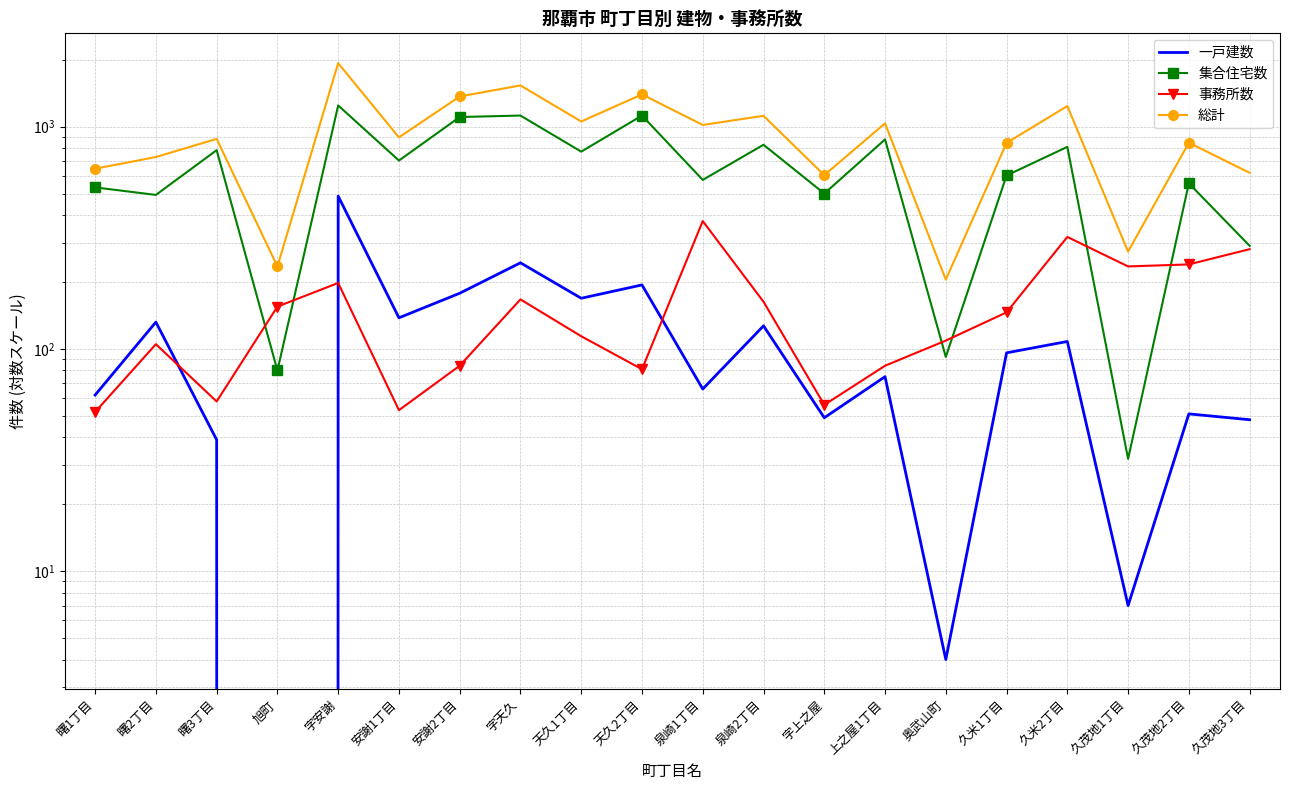

Reading left to right, transcribe all the data shown in this chart.

一戸建数: 曙1丁目=62	曙2丁目=132	曙3丁目=39	旭町=0	字安謝=487	安謝1丁目=138	安謝2丁目=178	字天久=244	天久1丁目=169	天久2丁目=194	泉崎1丁目=66	泉崎2丁目=127	字上之屋=49	上之屋1丁目=75	奥武山町=4	久米1丁目=96	久米2丁目=108	久茂地1丁目=7	久茂地2丁目=51	久茂地3丁目=48
集合住宅数: 曙1丁目=533	曙2丁目=493	曙3丁目=784	旭町=80	字安謝=1246	安謝1丁目=704	安謝2丁目=1105	字天久=1122	天久1丁目=772	天久2丁目=1122	泉崎1丁目=576	泉崎2丁目=829	字上之屋=500	上之屋1丁目=876	奥武山町=92	久米1丁目=603	久米2丁目=811	久茂地1丁目=32	久茂地2丁目=556	久茂地3丁目=291
事務所数: 曙1丁目=52	曙2丁目=105	曙3丁目=58	旭町=155	字安謝=198	安謝1丁目=53	安謝2丁目=84	字天久=167	天久1丁目=114	天久2丁目=81	泉崎1丁目=376	泉崎2丁目=163	字上之屋=56	上之屋1丁目=84	奥武山町=109	久米1丁目=146	久米2丁目=319	久茂地1丁目=235	久茂地2丁目=240	久茂地3丁目=281
総計: 曙1丁目=647	曙2丁目=730	曙3丁目=881	旭町=235	字安謝=1931	安謝1丁目=895	安謝2丁目=1367	字天久=1533	天久1丁目=1055	天久2丁目=1397	泉崎1丁目=1018	泉崎2丁目=1119	字上之屋=605	上之屋1丁目=1035	奥武山町=205	久米1丁目=845	久米2丁目=1238	久茂地1丁目=274	久茂地2丁目=847	久茂地3丁目=620